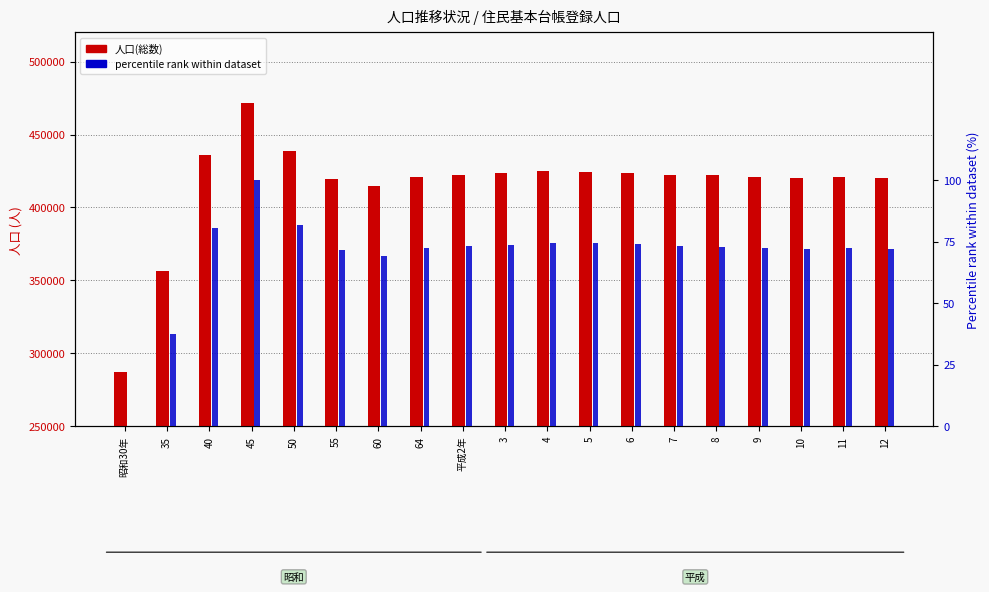

How many data points does each series have?

19